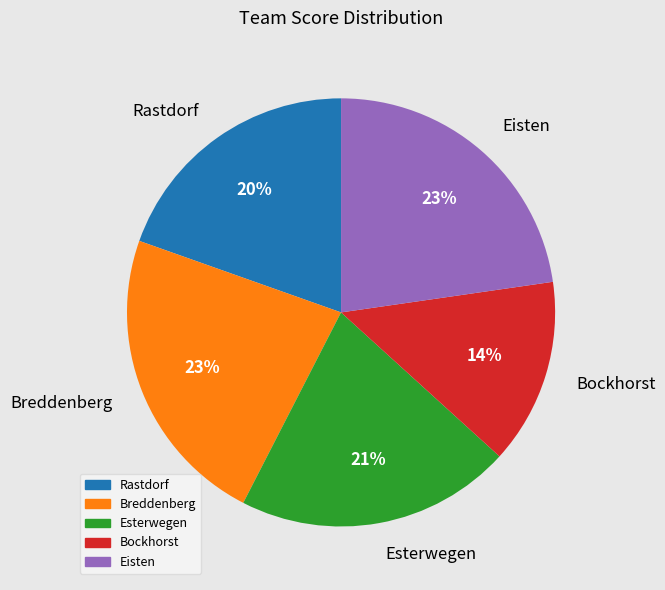

How many segments does this pie chart have?

5